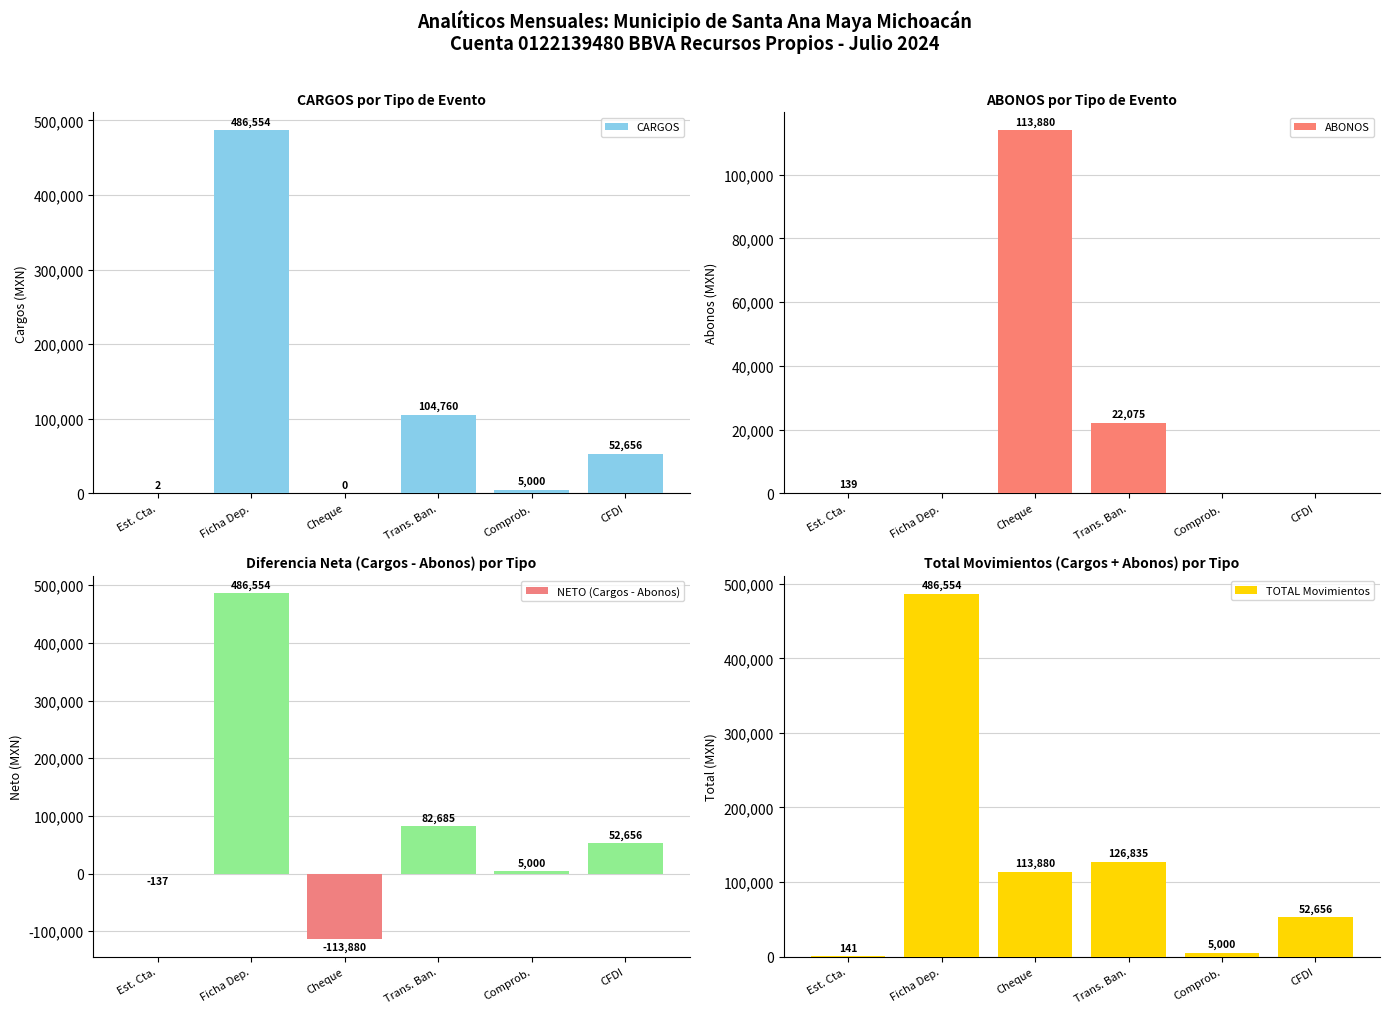

What is the average value of the ABONOS series?

22682.3